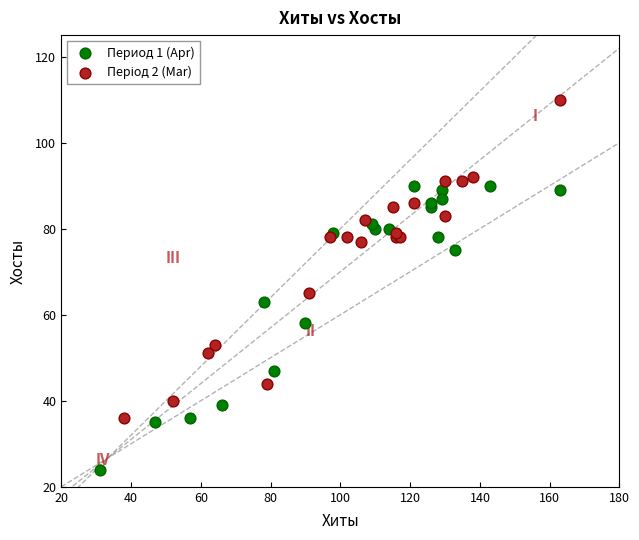

Which series reaches the minimum Y coordinate?

Период 1 (Apr)